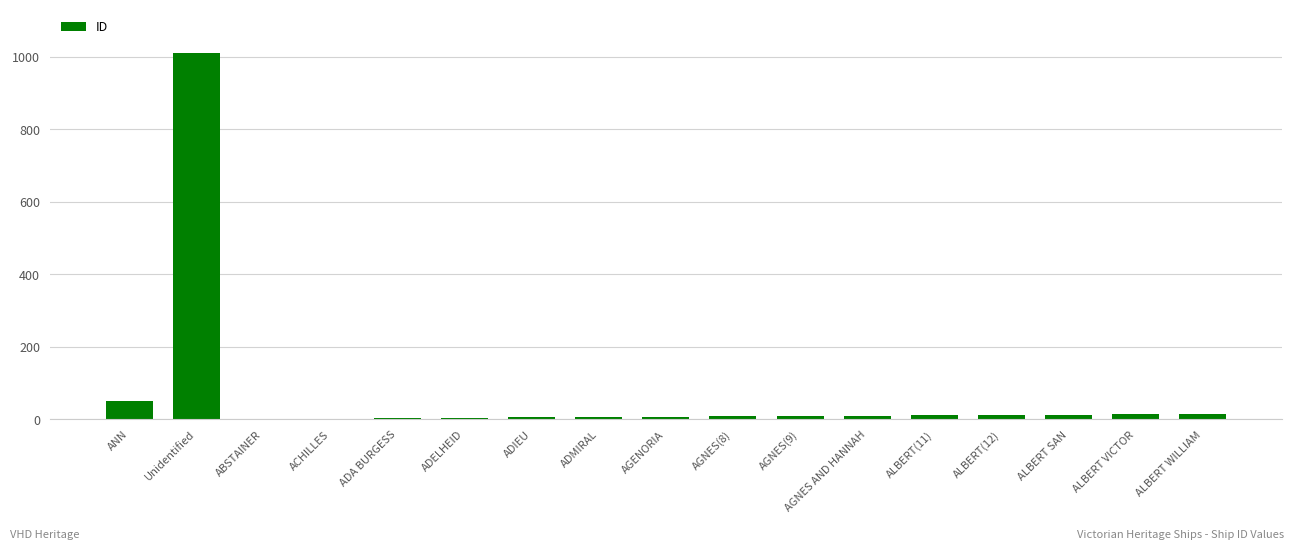

What is the sum of all values?

1180